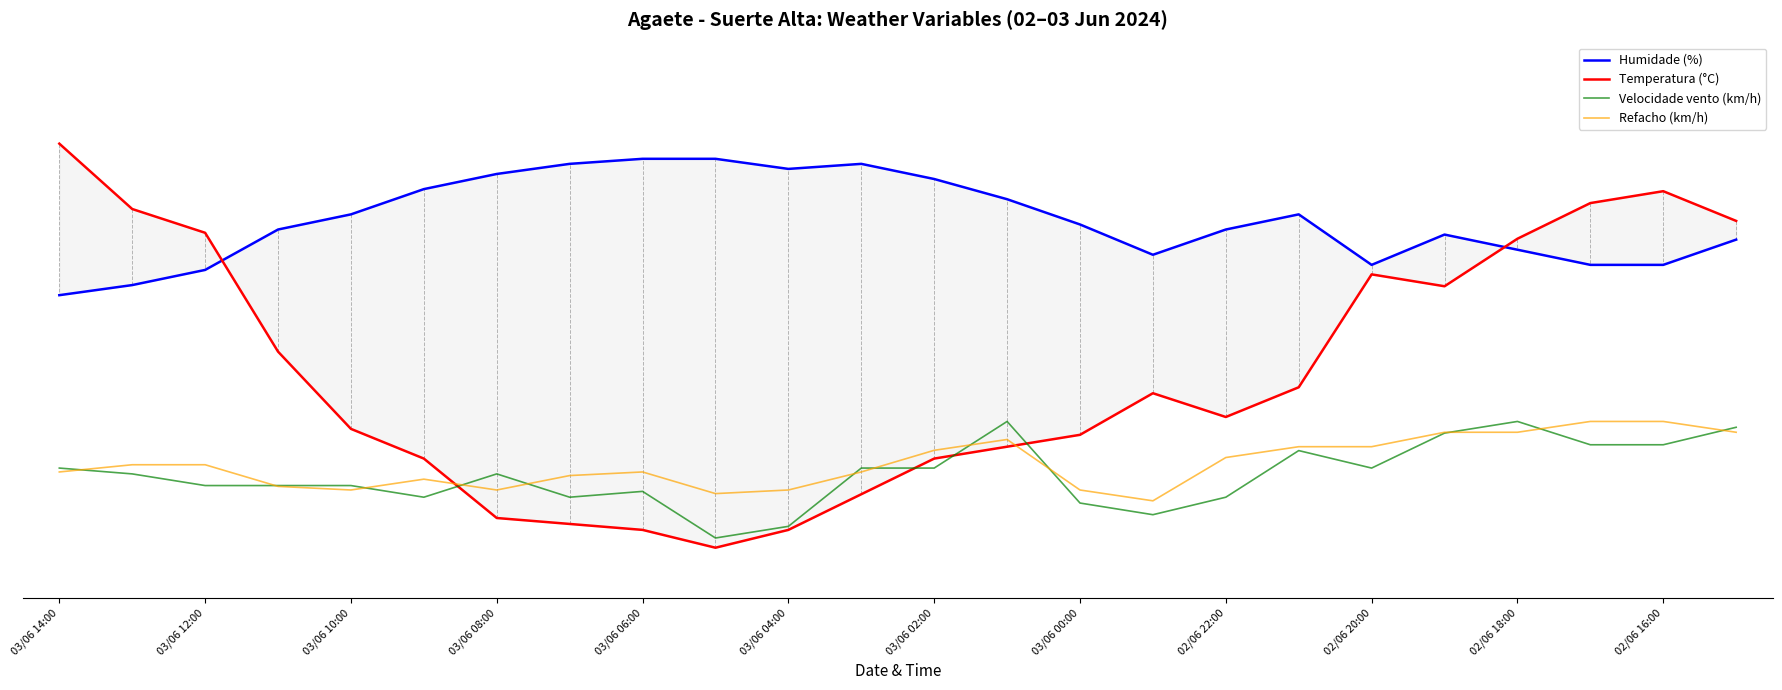

Where does the Velocidade vento (km/h) series first go above 24?

03/06 14:00